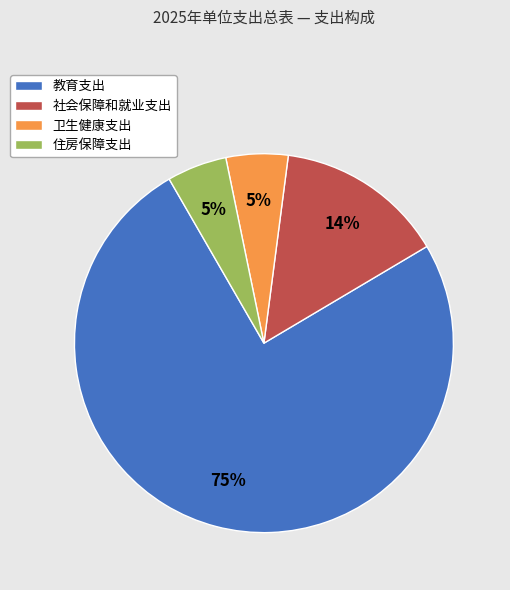

To the nearest percent, what is the difference between the 住房保障支出 and 社会保障和就业支出 slice percentages?

9%